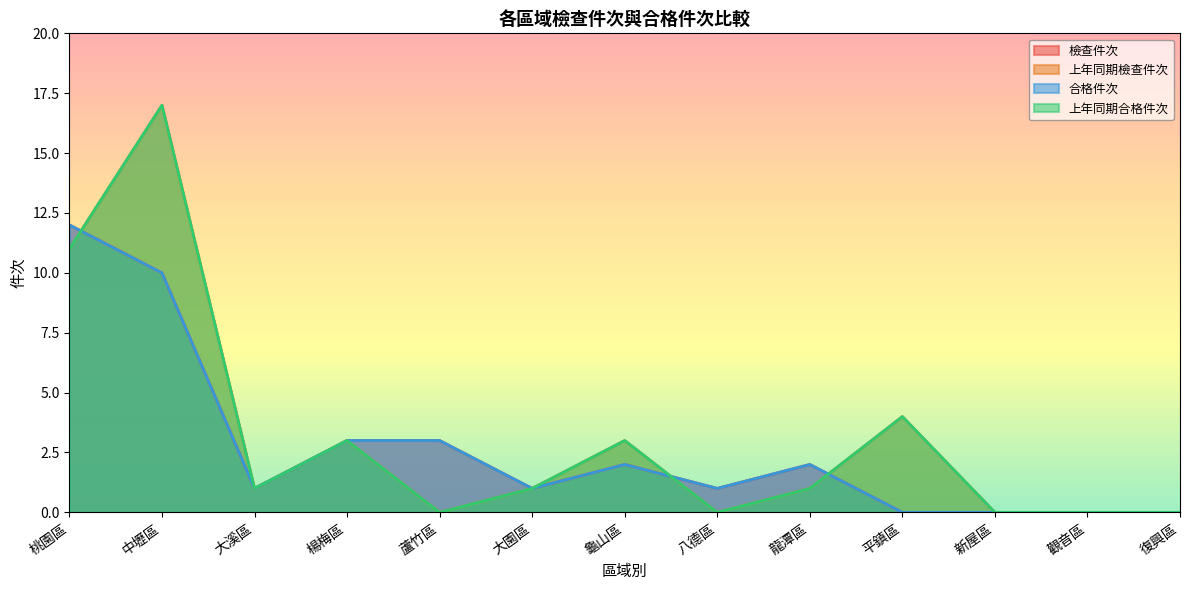

True or false: 上年同期檢查件次 and 上年同期合格件次 cross at least once.

False